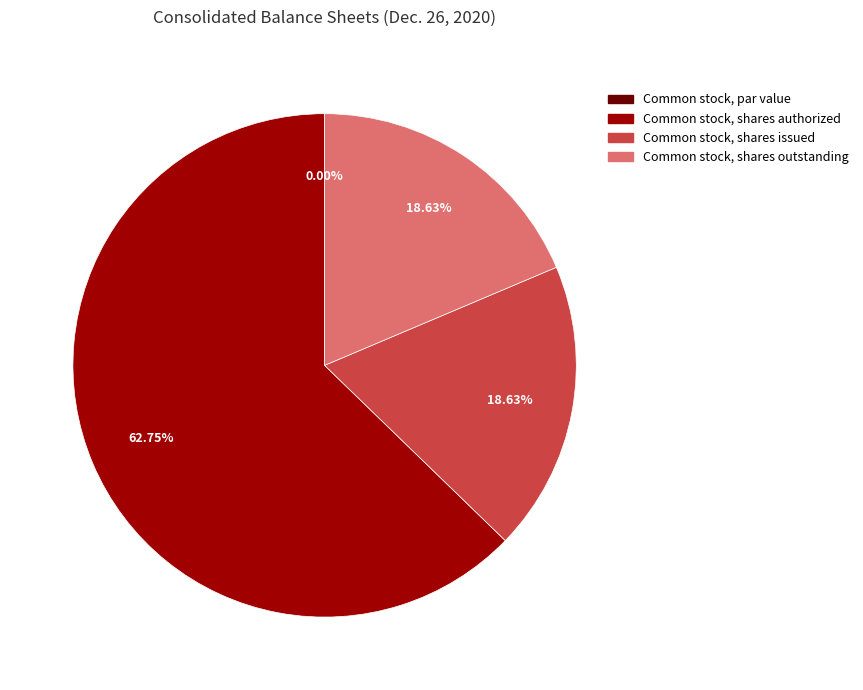

How many slices are in this pie chart?

4